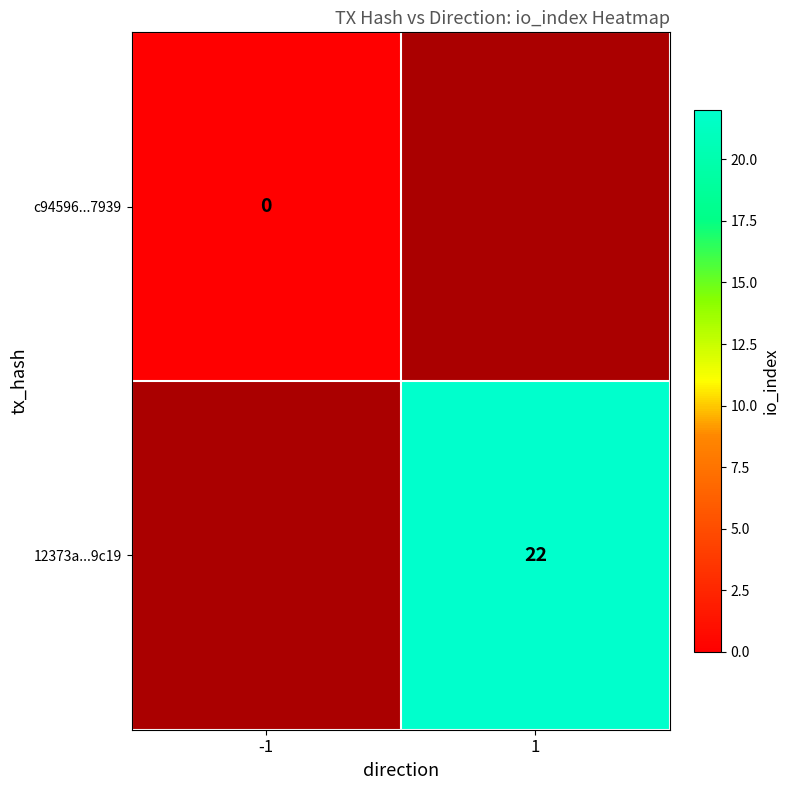

True or false: 12373a...9c19 has a value of 14 at 1.

False